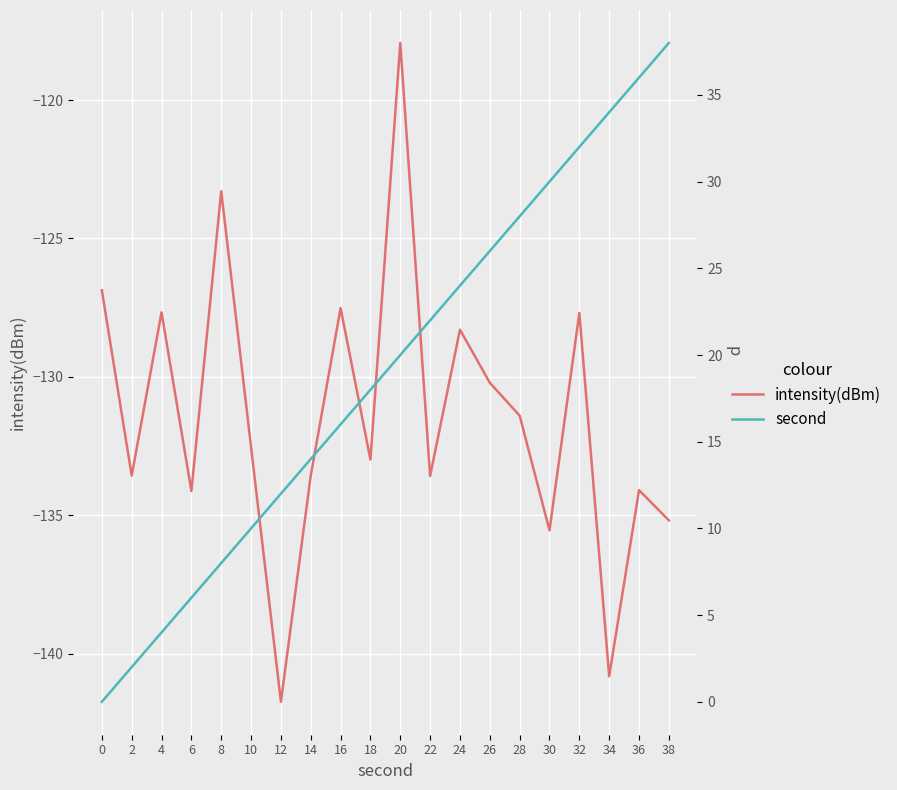

How many values in the intensity(dBm) series exceed -132?

9